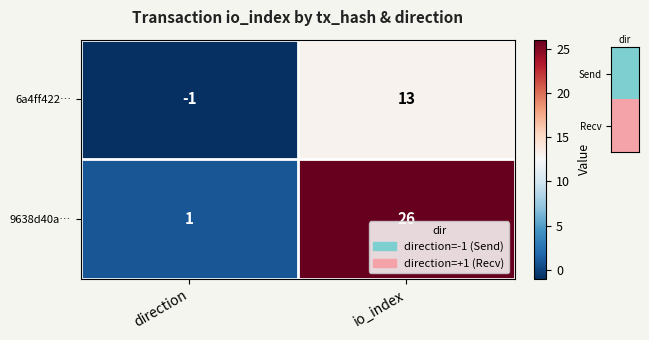

Reading right to left, list all the values displayed in this chart.

6a4ff422…: 13	-1
9638d40a…: 26	1